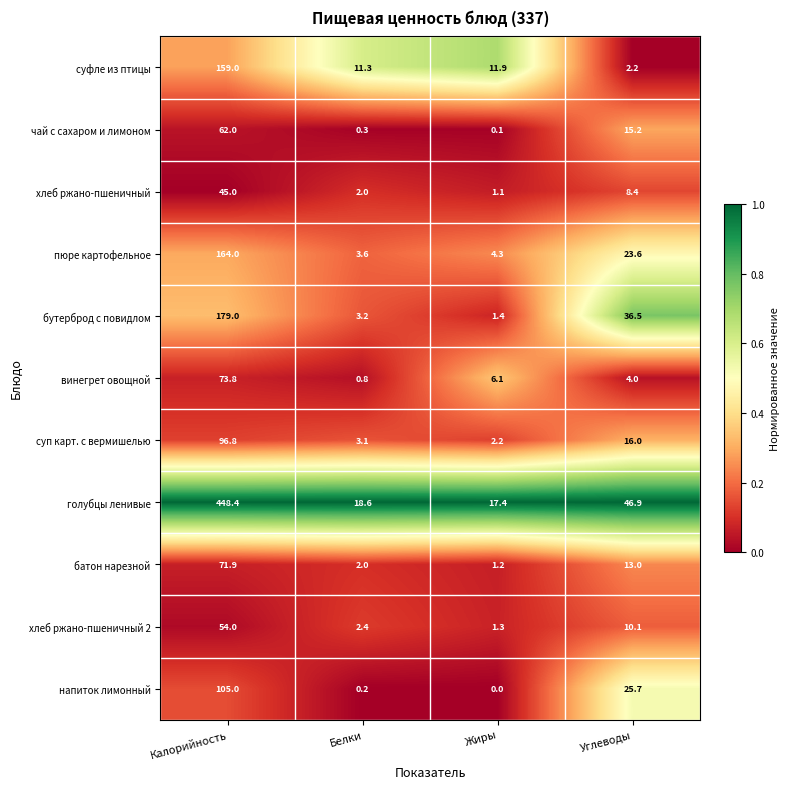

What is the difference between the highest and lowest values at Углеводы?

44.7